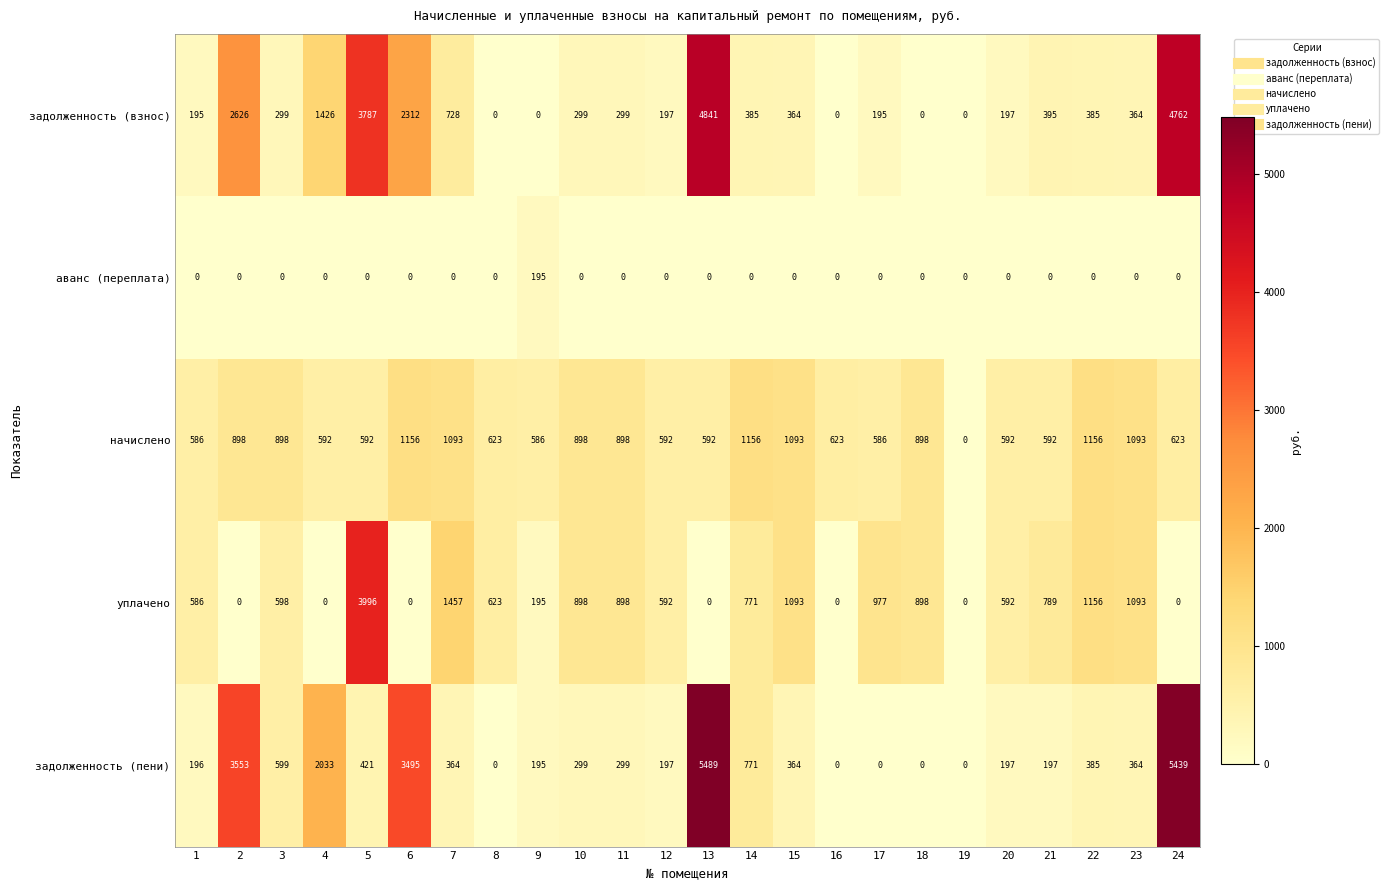

Read the начислено value at 11.

898